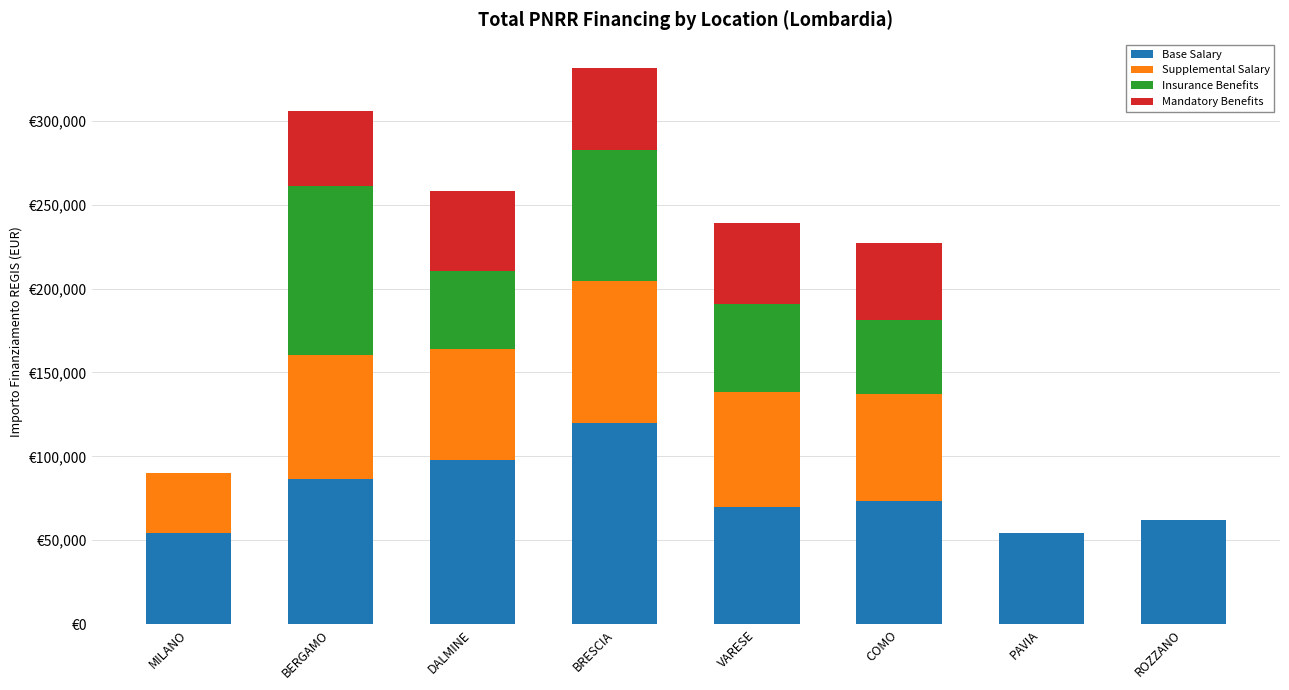

What is the sum of all Supplemental Salary values?

393309.5